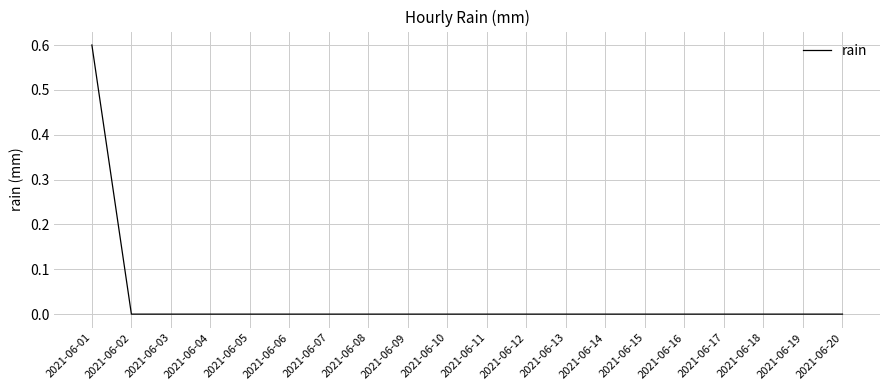

The chart shows a value of 0.0 at 2021-06-16. True or false?

True